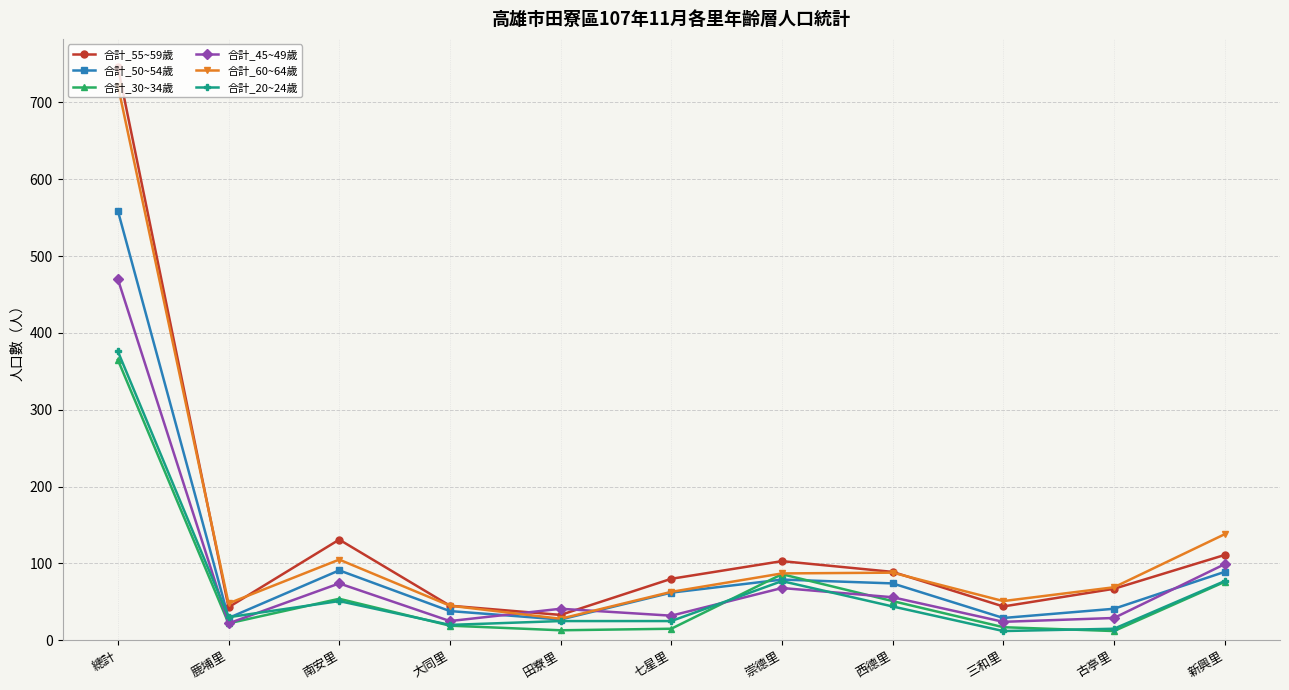

What are all the series names shown in the legend?

合計_55~59歲, 合計_50~54歲, 合計_30~34歲, 合計_45~49歲, 合計_60~64歲, 合計_20~24歲